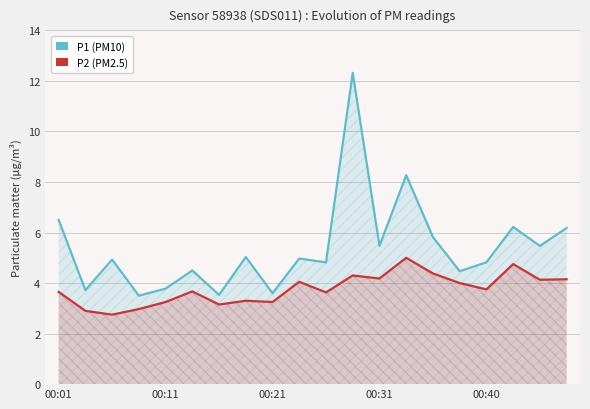

True or false: P1 (PM10) and P2 (PM2.5) intersect in this chart.

False